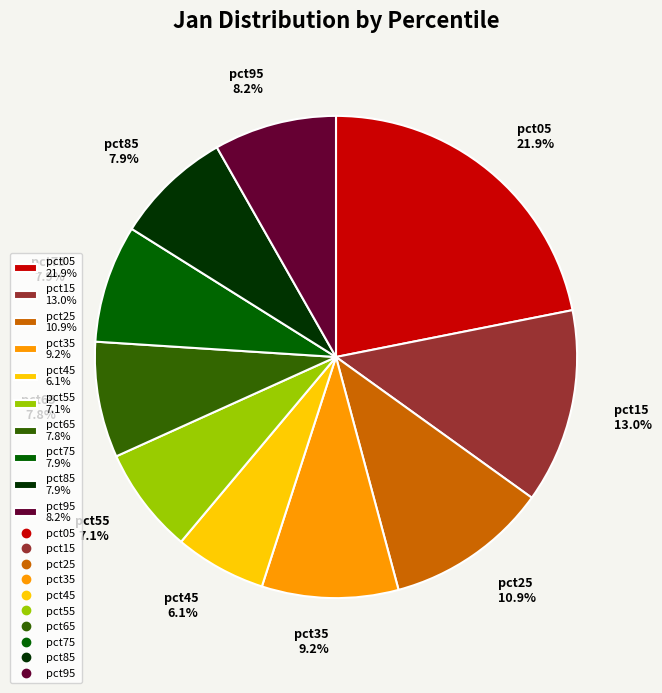

True or false: pct85 accounts for 1% of the total.

False